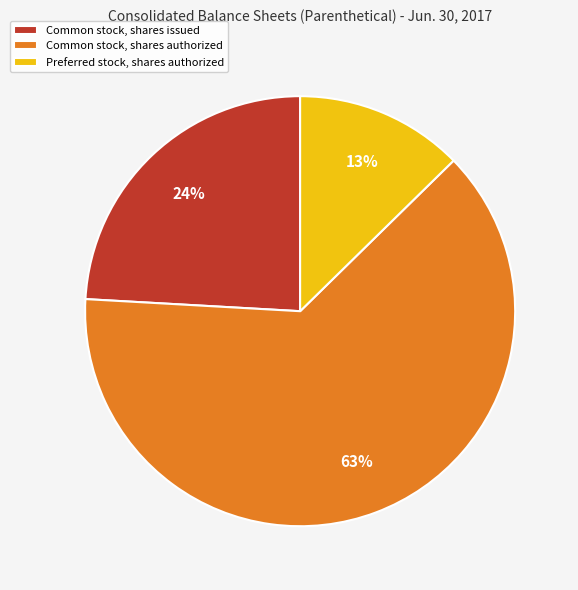

How many segments does this pie chart have?

3